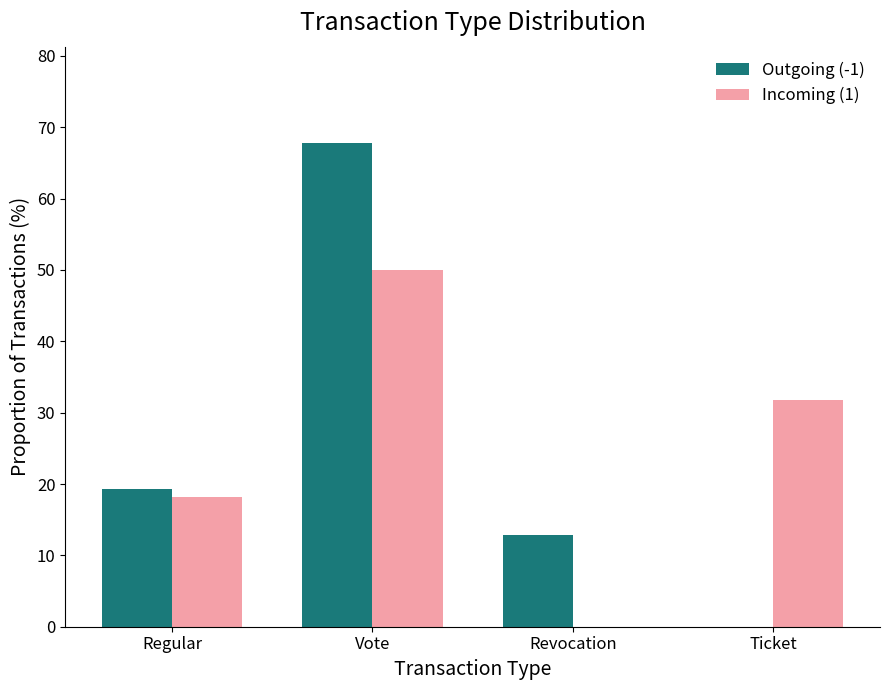

Which category has the highest value in the Incoming (1) series?

Vote